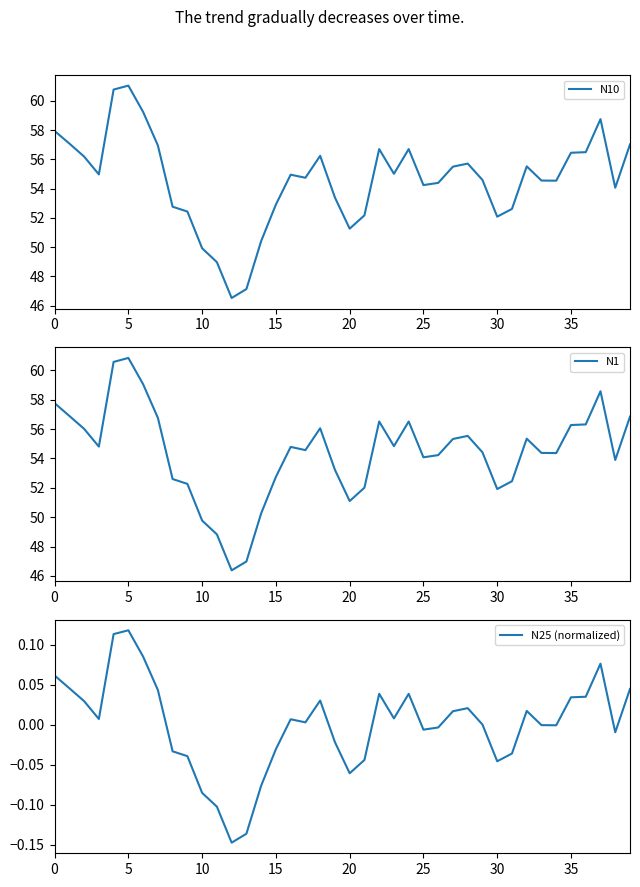

Which series has the largest range (max minus min)?

N10